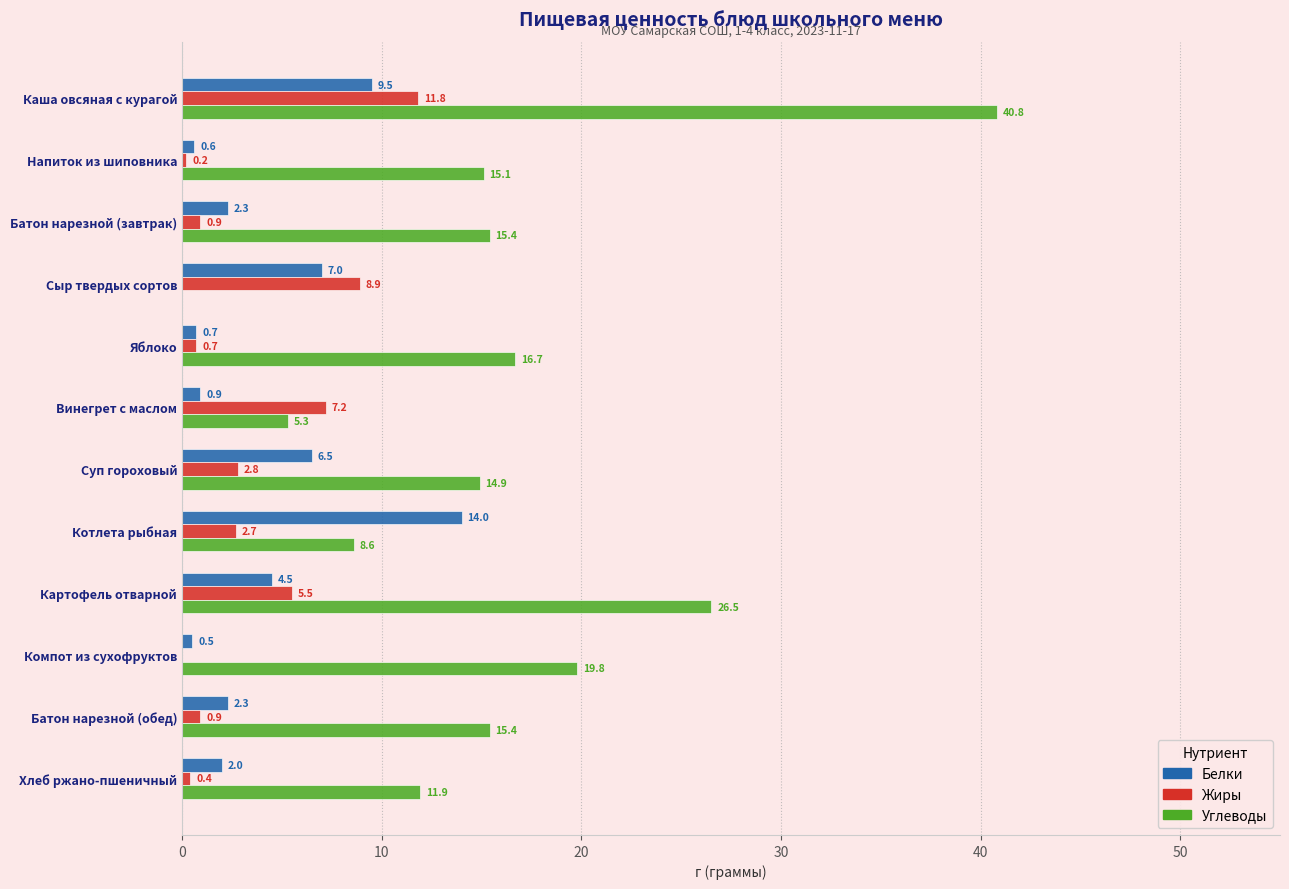

What is the maximum value for Жиры?

11.8